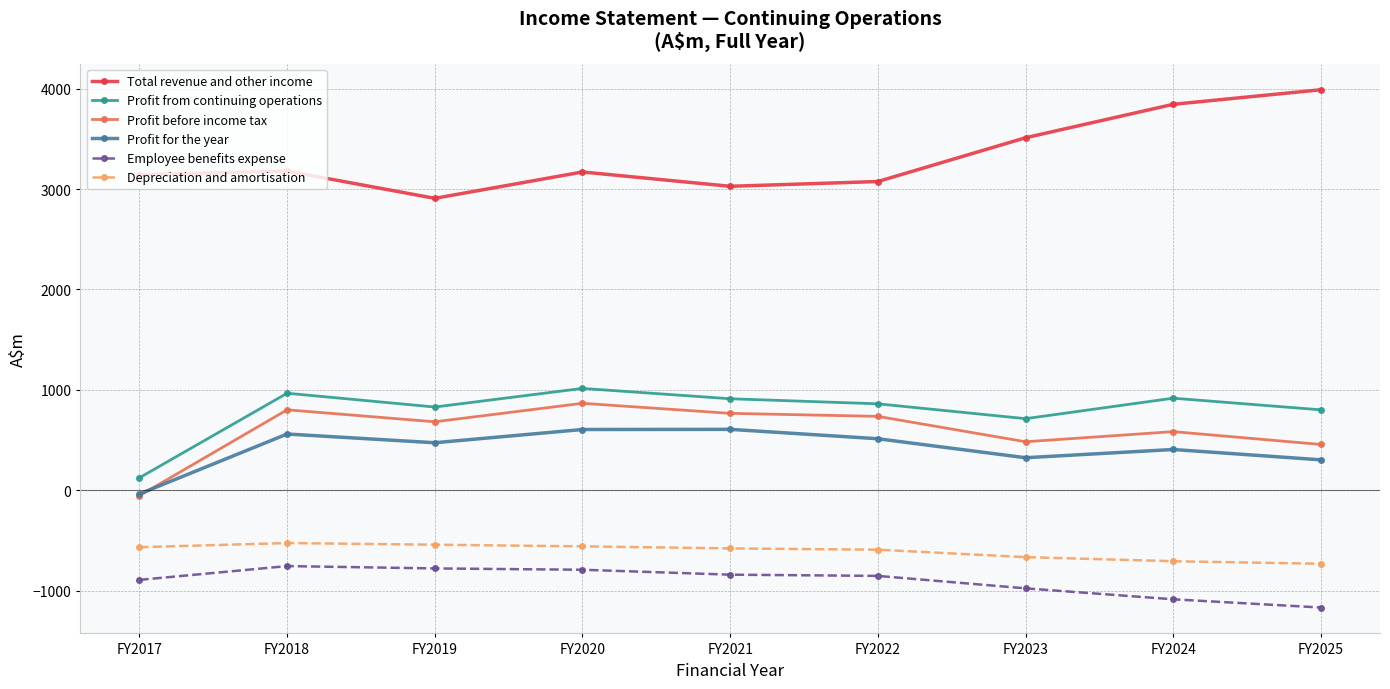

True or false: Employee benefits expense and Profit from continuing operations intersect in this chart.

False